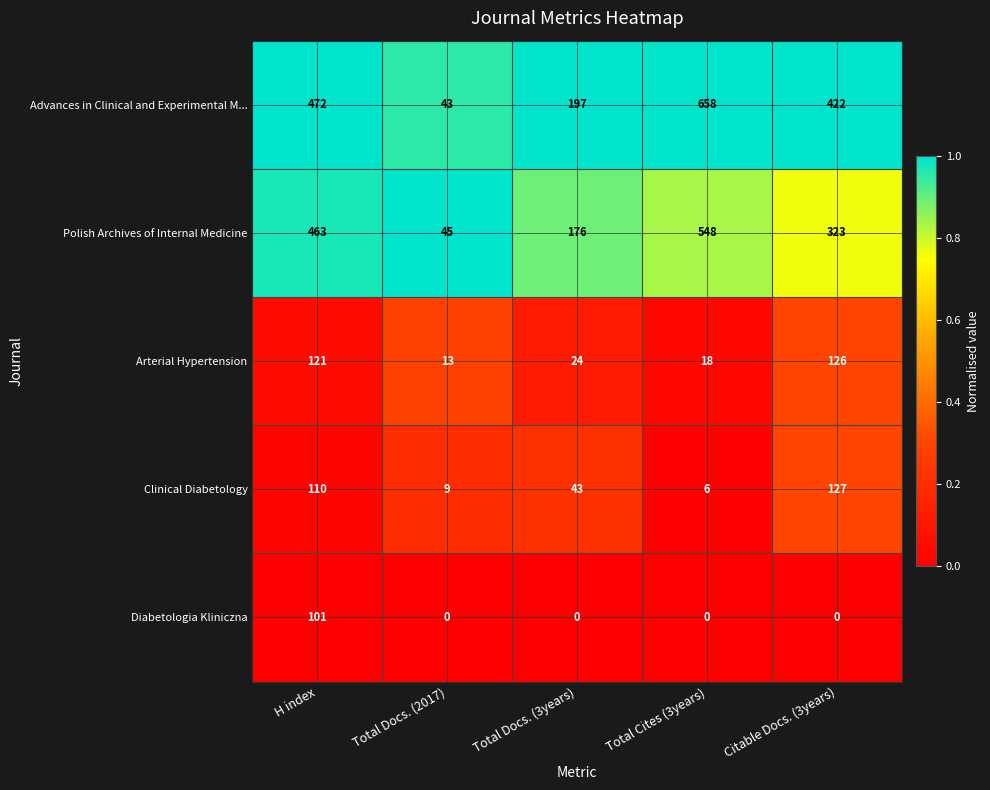

Which series changed the most between Total Docs. (3years) and Total Cites (3years)?

Advances in Clinical and Experimental M...